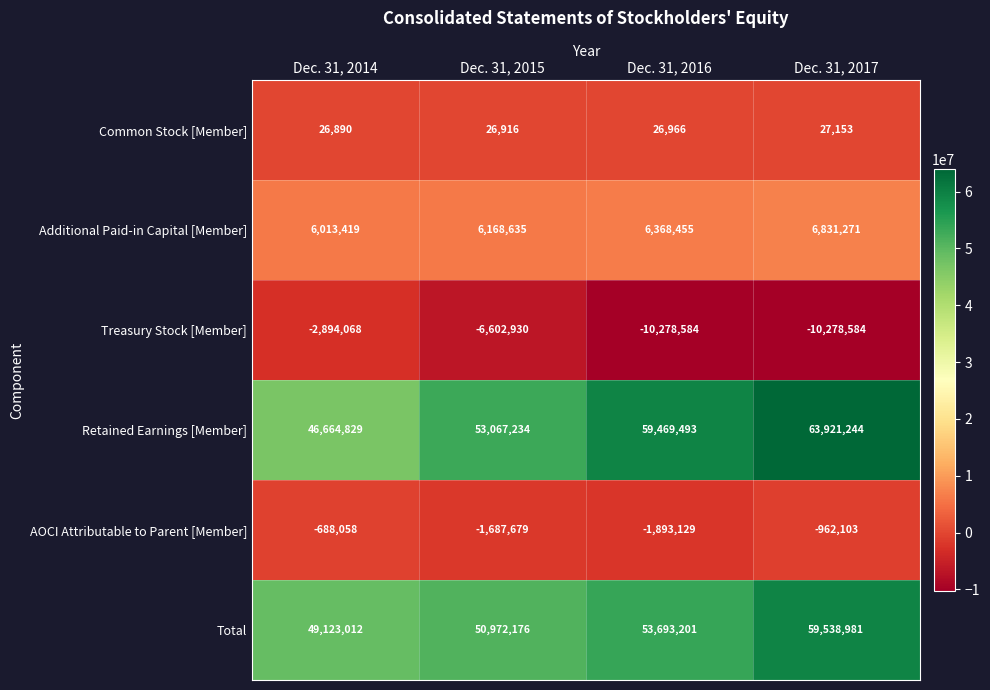

What is the smallest value displayed?

-10278584